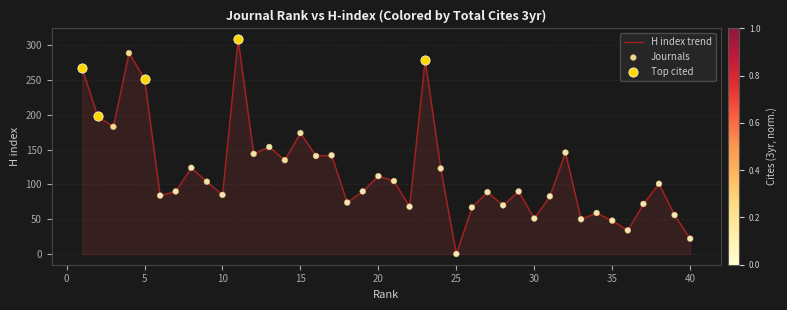

What is the maximum value shown in the chart?

309